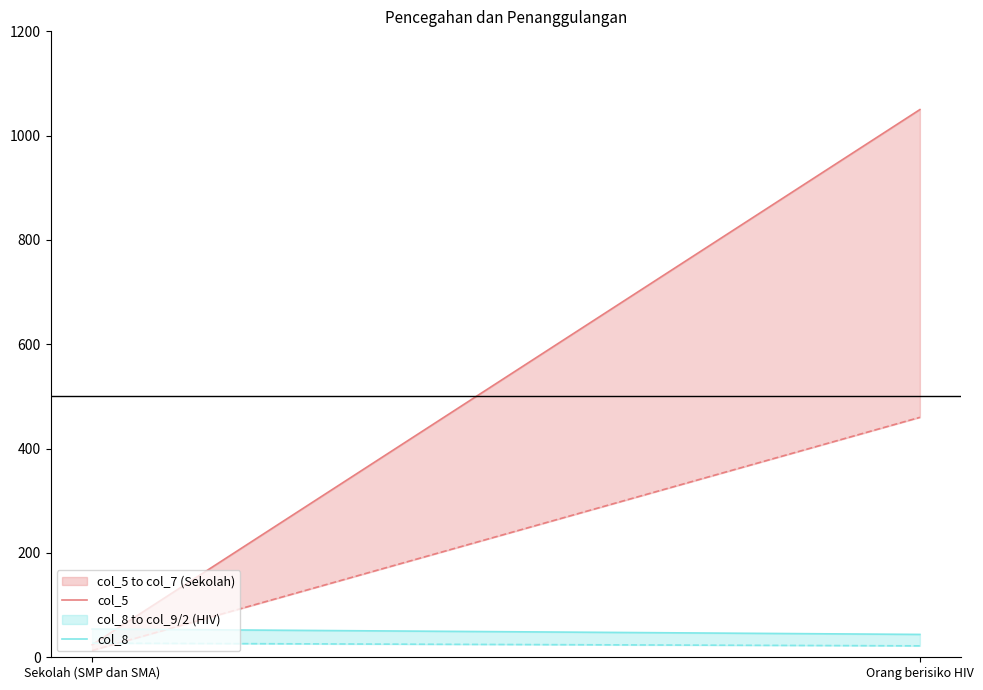

How many lines are shown in the chart?

2